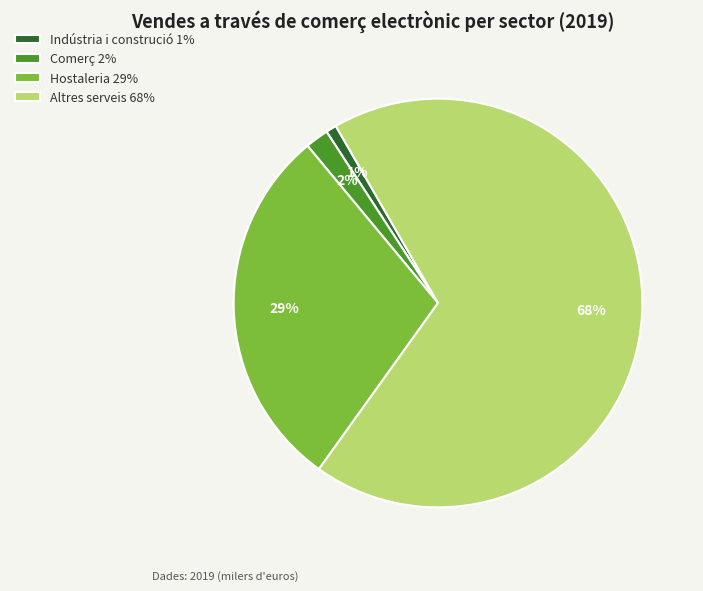

To the nearest percent, what is the combined percentage of Comerç and Indústria i construció?

3%